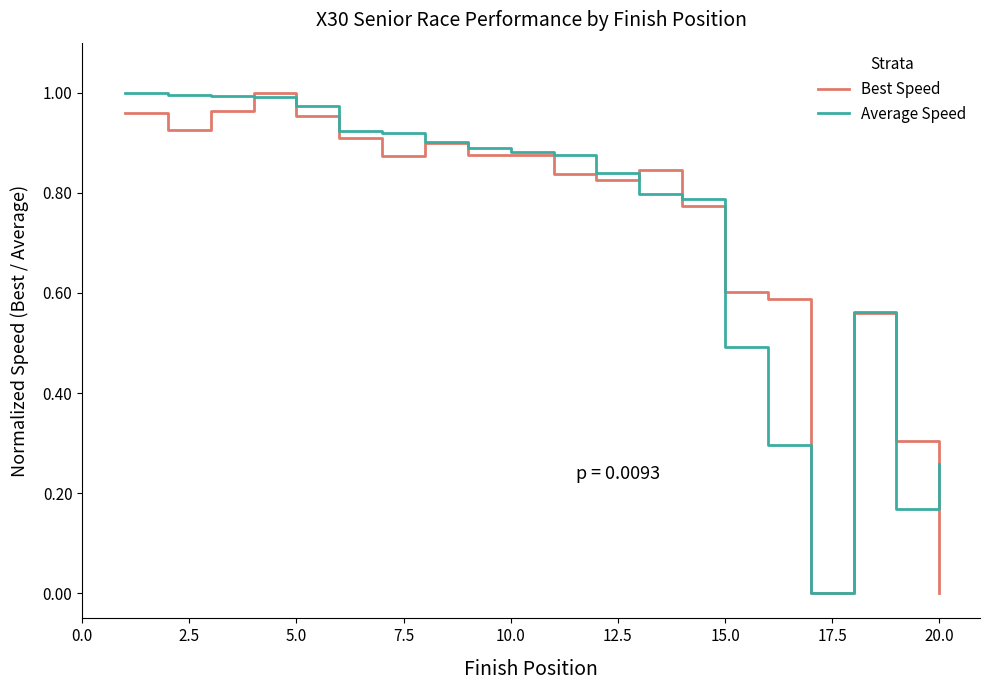

Which series has the largest range (max minus min)?

Best Speed